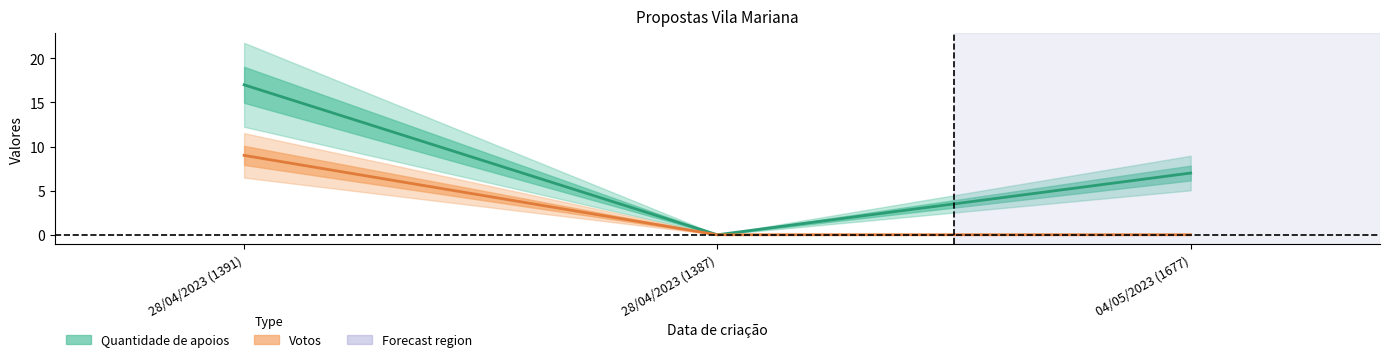

What is the maximum value for Votos?

9